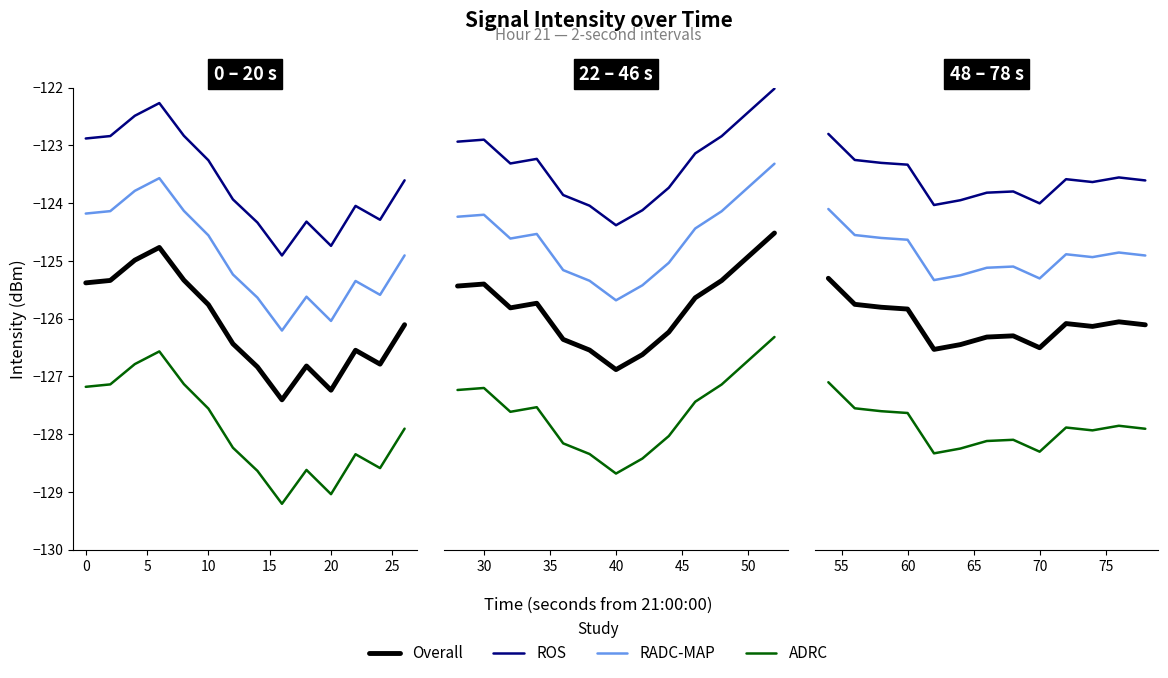

Which series changed the most between 10 and 20?

Overall